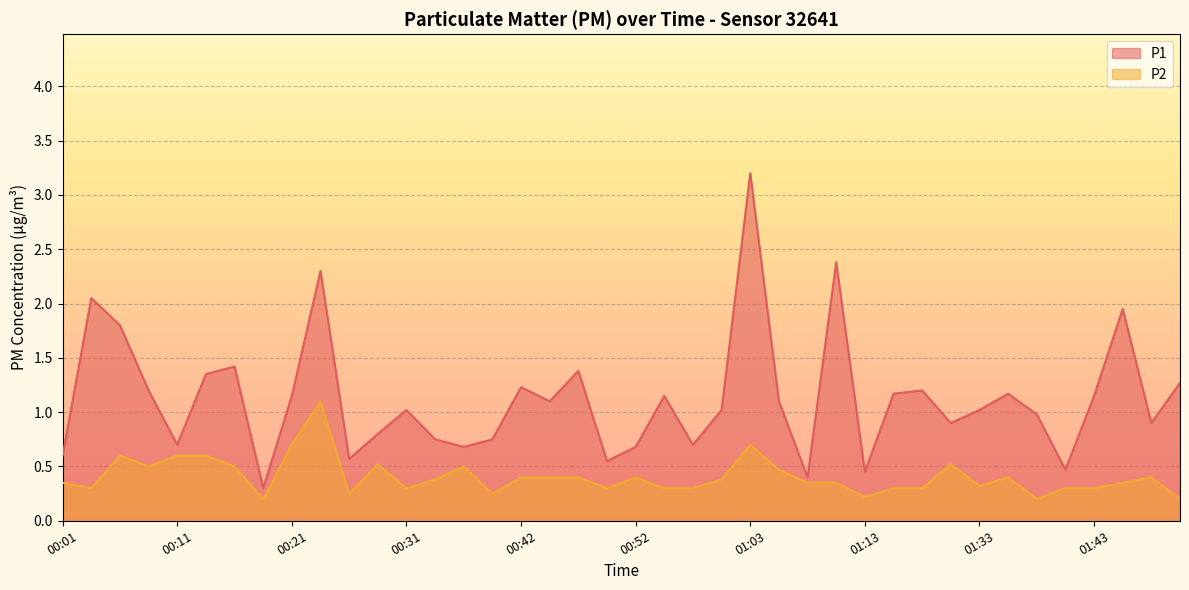

How many interior local peaks does the P1 series have?

12